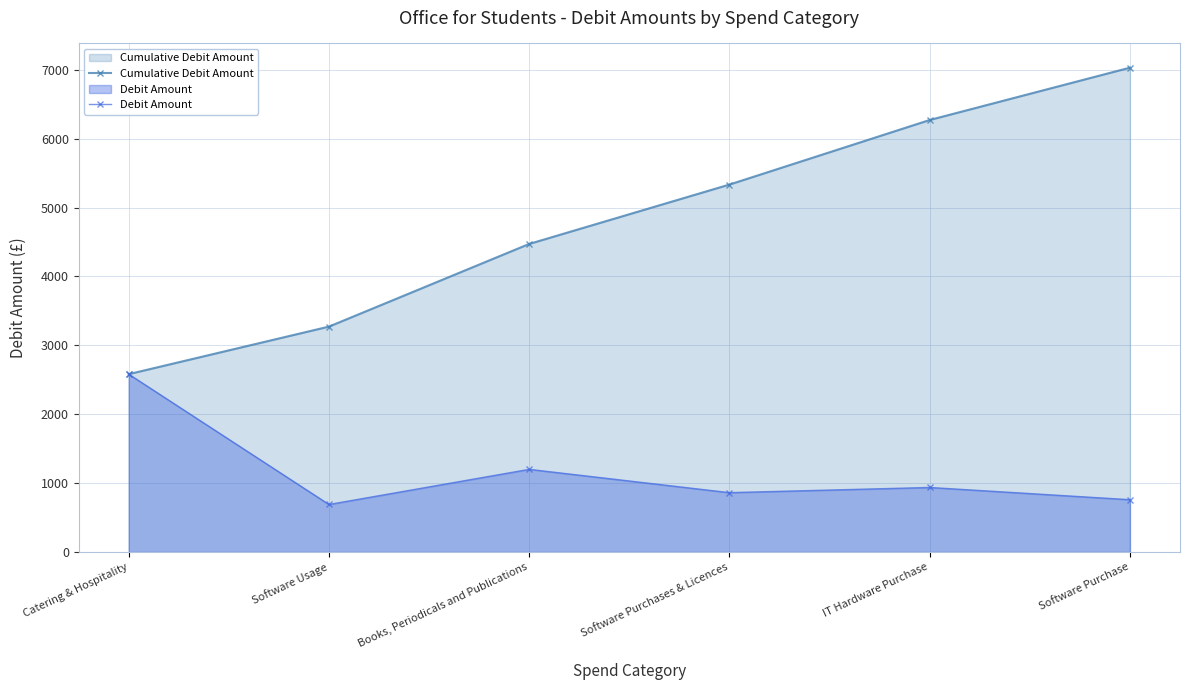

How many values in the Cumulative Debit Amount series exceed 5333?

3